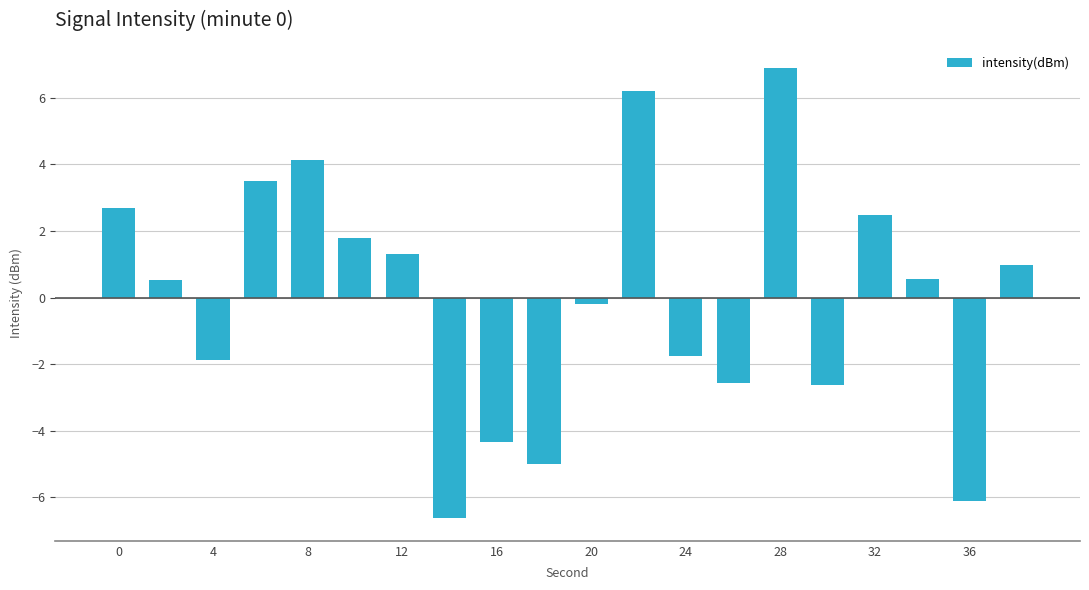

What is the smallest value displayed?

-6.6